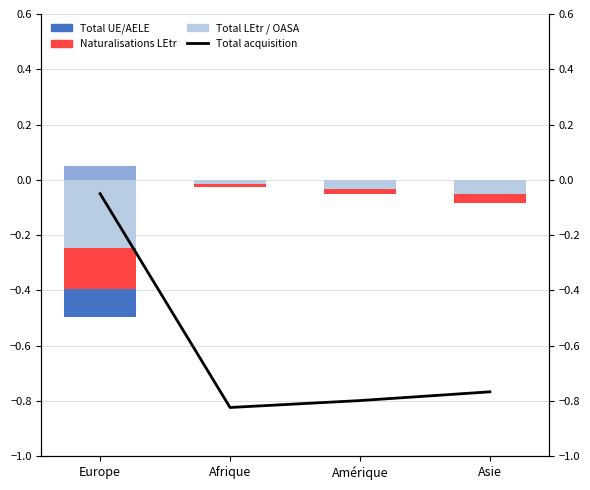

Reading left to right, list all the values displayed in this chart.

Total acquisition: Europe=-0.0	Afrique=-0.8	Amérique=-0.8	Asie=-0.8
Total LEtr / OASA: Europe=-0.2	Afrique=-0.0	Amérique=-0.0	Asie=-0.1
Naturalisations LEtr: Europe=-0.1	Afrique=-0.0	Amérique=-0.0	Asie=-0.0
Total UE/AELE: Europe=-0.1	Afrique=0.0	Amérique=0.0	Asie=0.0
Naturalisations UE: Europe=0.1	Afrique=0.0	Amérique=0.0	Asie=0.0